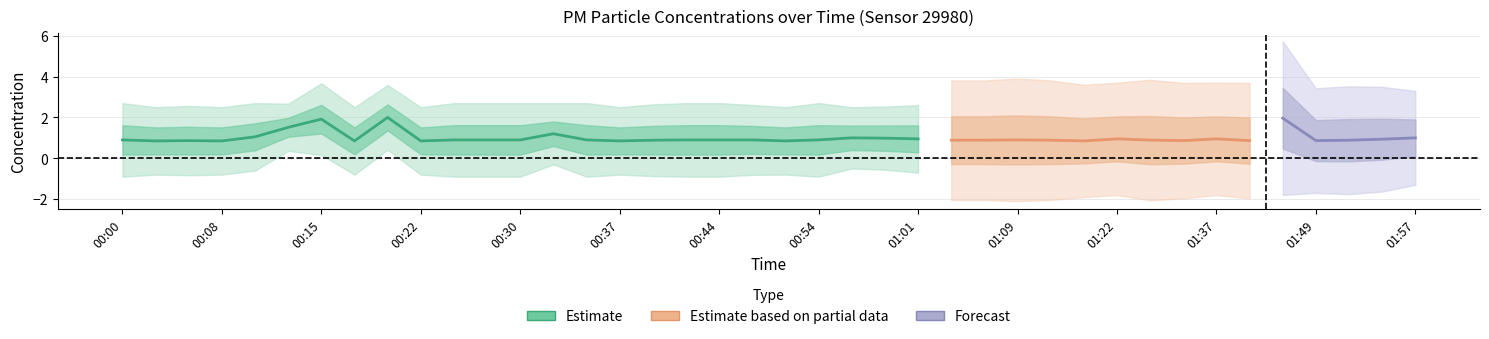

What is the difference between the maximum and minimum values in the P2 series?

1.2